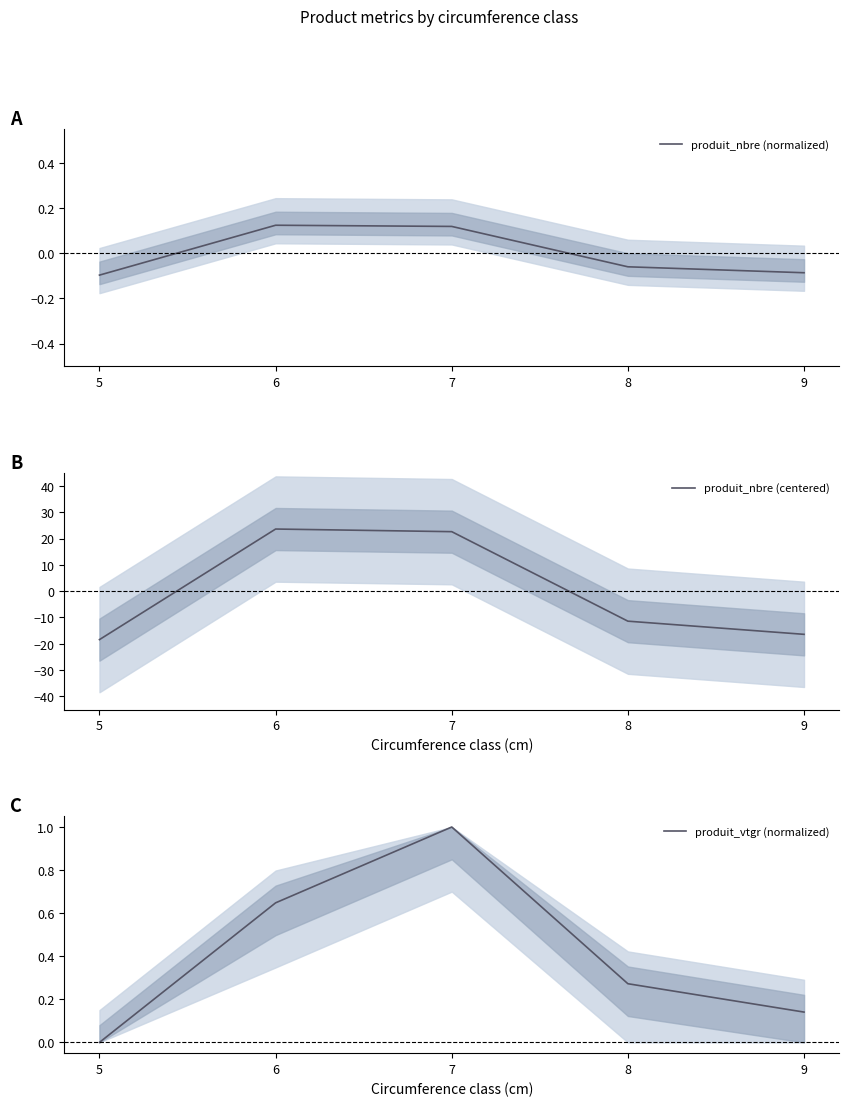

Between 5 and 9, which series saw the biggest shift?

produit_nbre (centered)